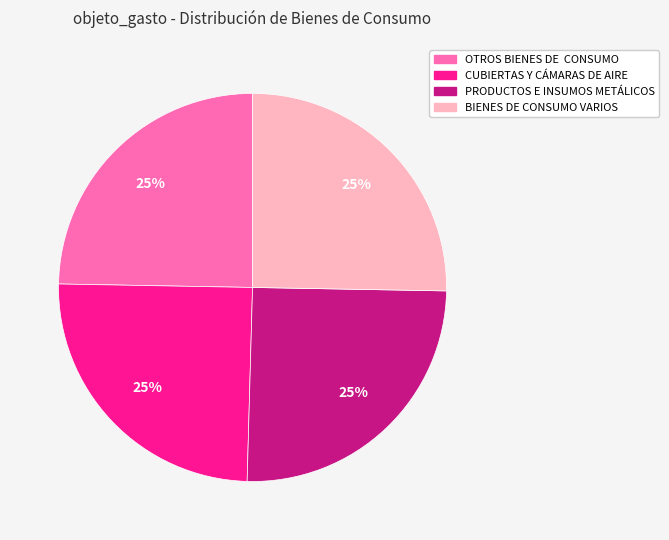

The BIENES DE CONSUMO VARIOS slice represents 16% of the pie. True or false?

False